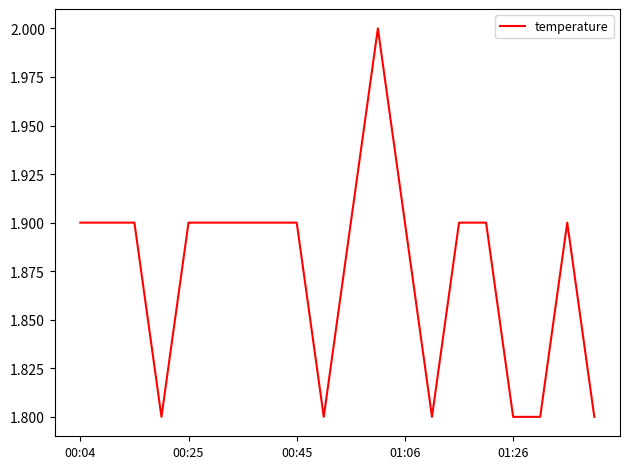

Is this an area chart (filled region under the line)?

No